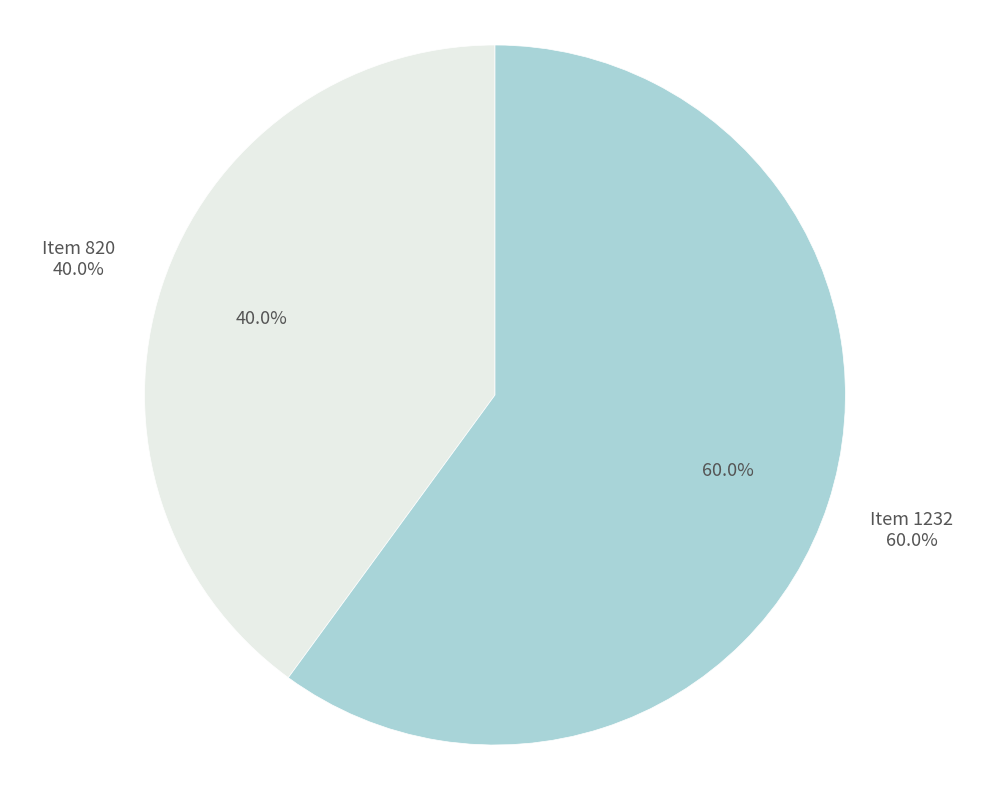

Count the number of slices in the pie.

2